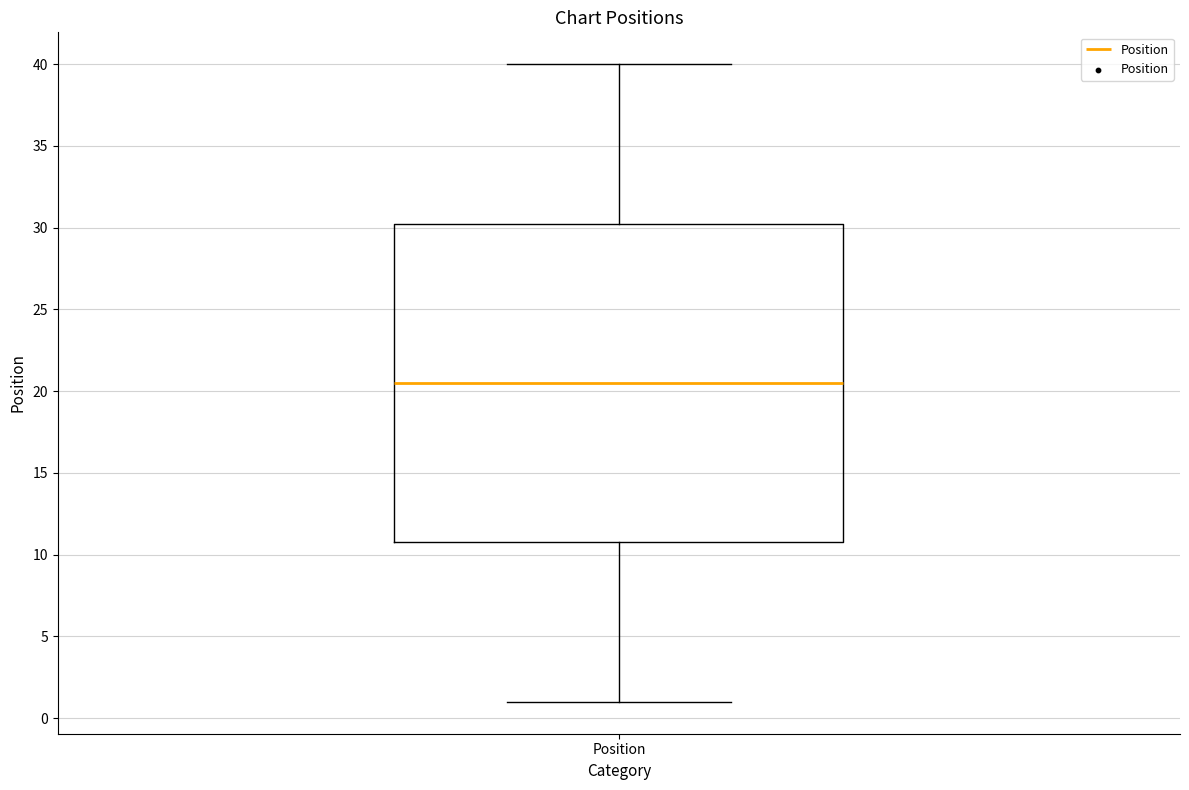

Where does the median line of the box for Position sit on the y-axis? The values are not printed on the chart, so give them approximately, as read against the axis.

20.5